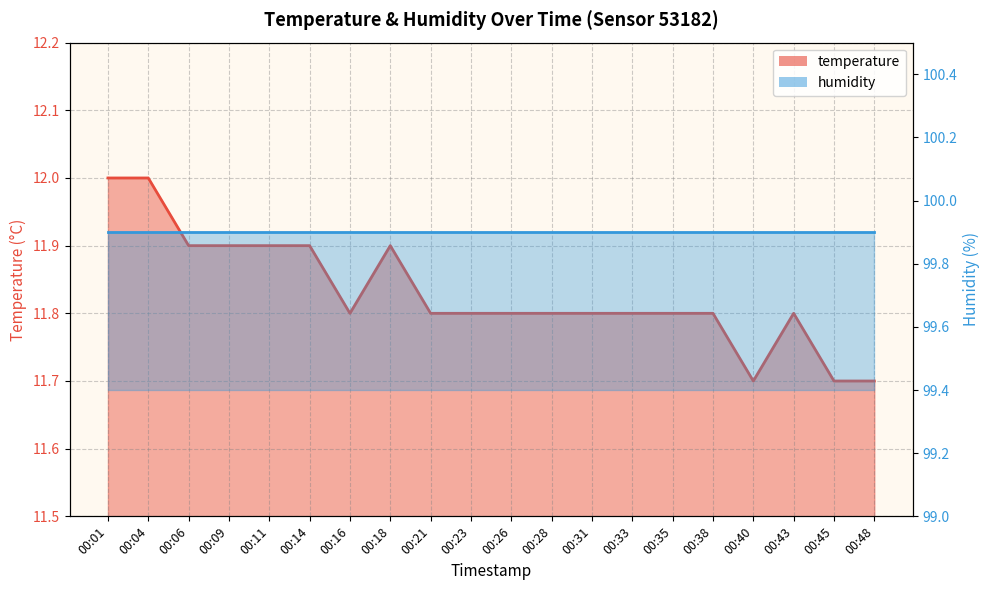

Between 00:43 and 00:45, which is larger?

00:43